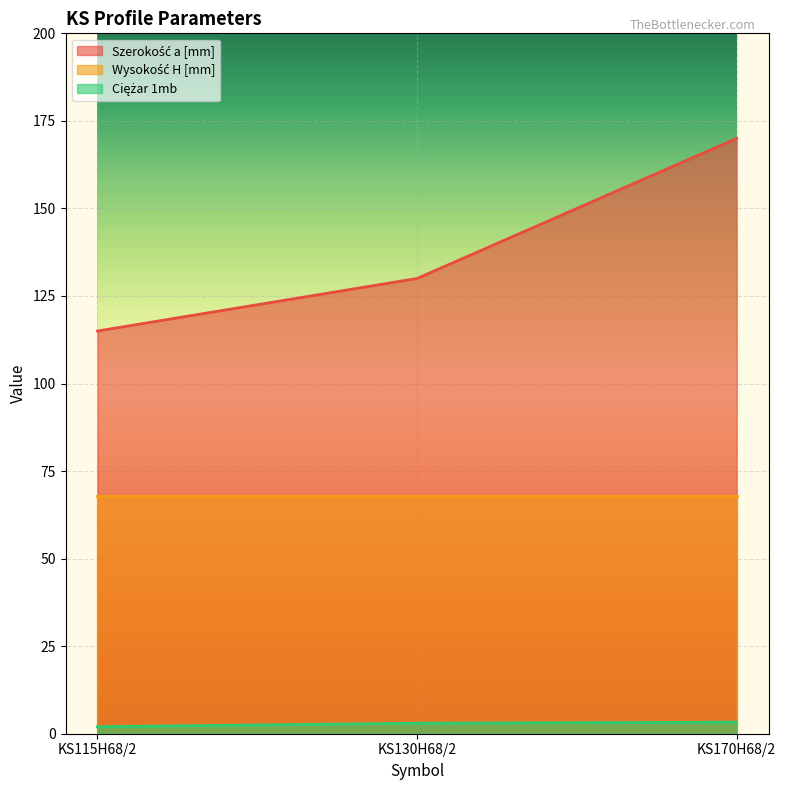

What is the label of the 2nd point from the right?

KS130H68/2